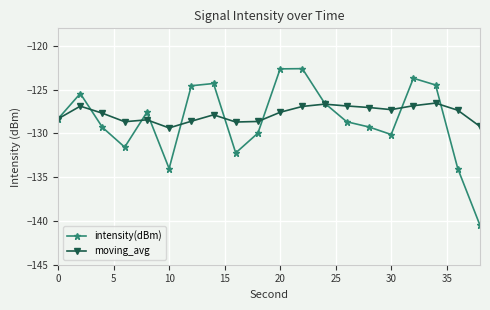

What is the value of the moving_avg point at the 20th from the left?

-129.2